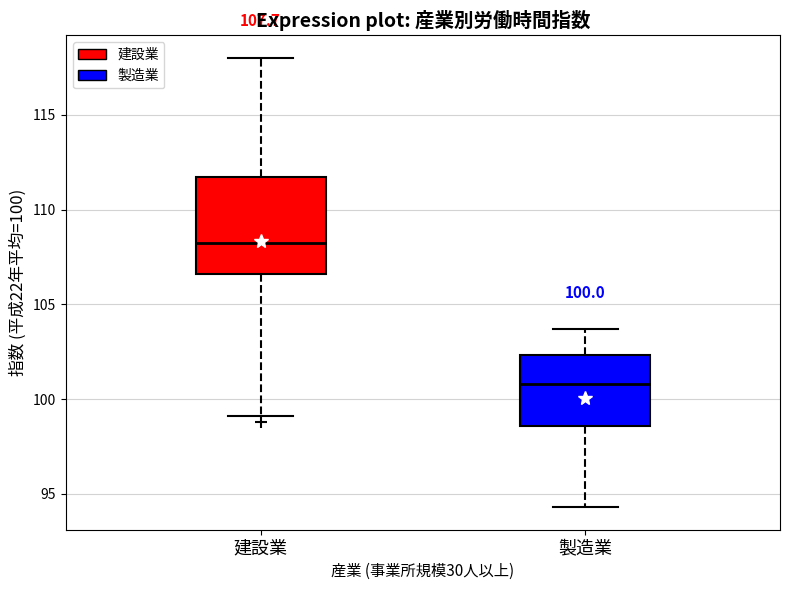

Which box is the tallest, from its lower edge to its upper edge?

建設業